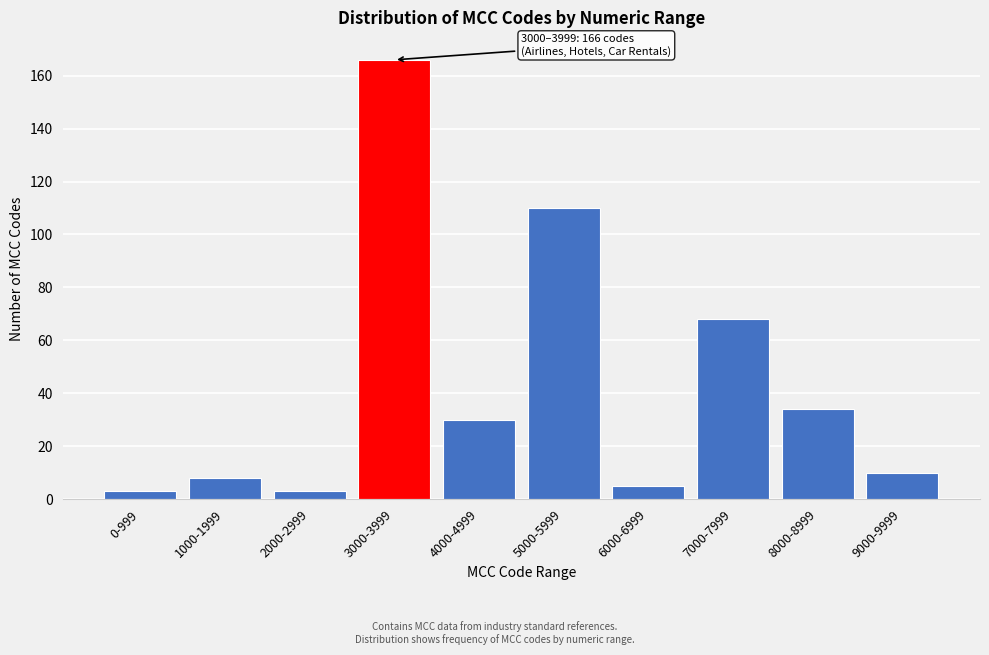

Reading left to right, list all the values displayed in this chart.

0-999=3	1000-1999=8	2000-2999=3	3000-3999=166	4000-4999=30	5000-5999=110	6000-6999=5	7000-7999=68	8000-8999=34	9000-9999=10